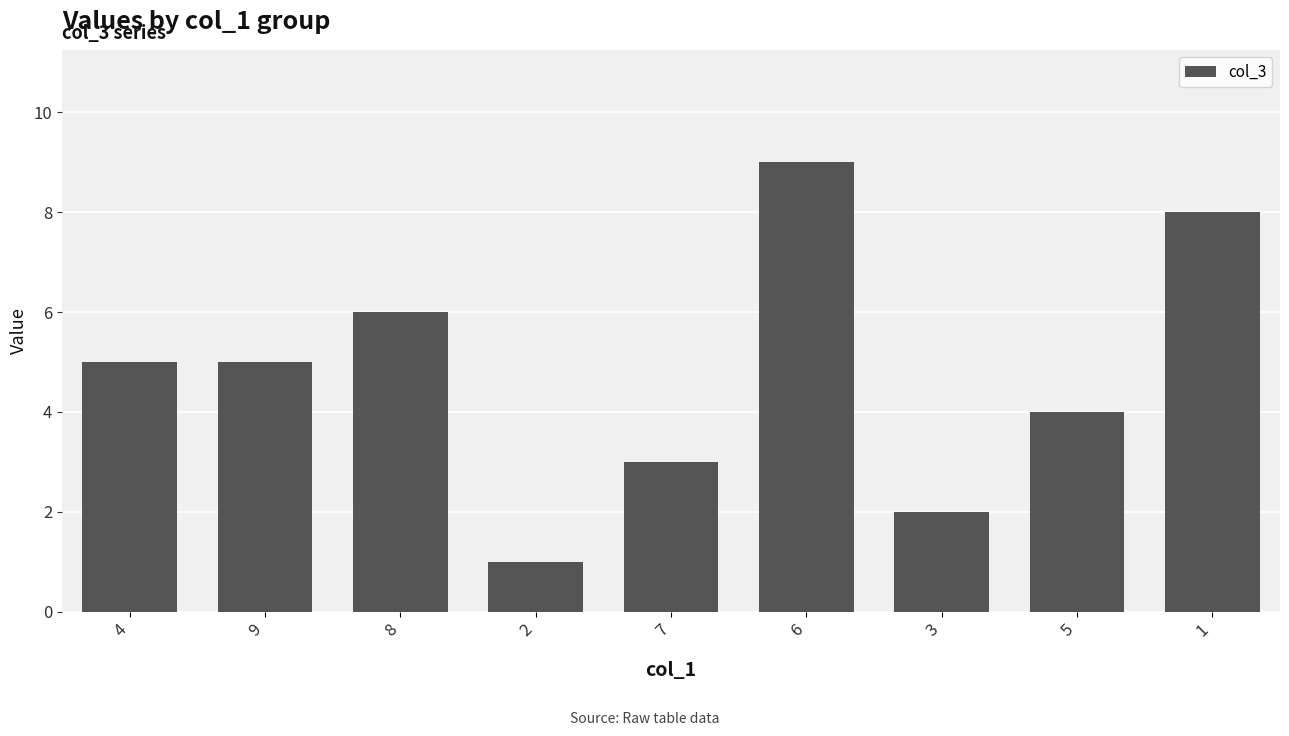

Read the value at 4.

5